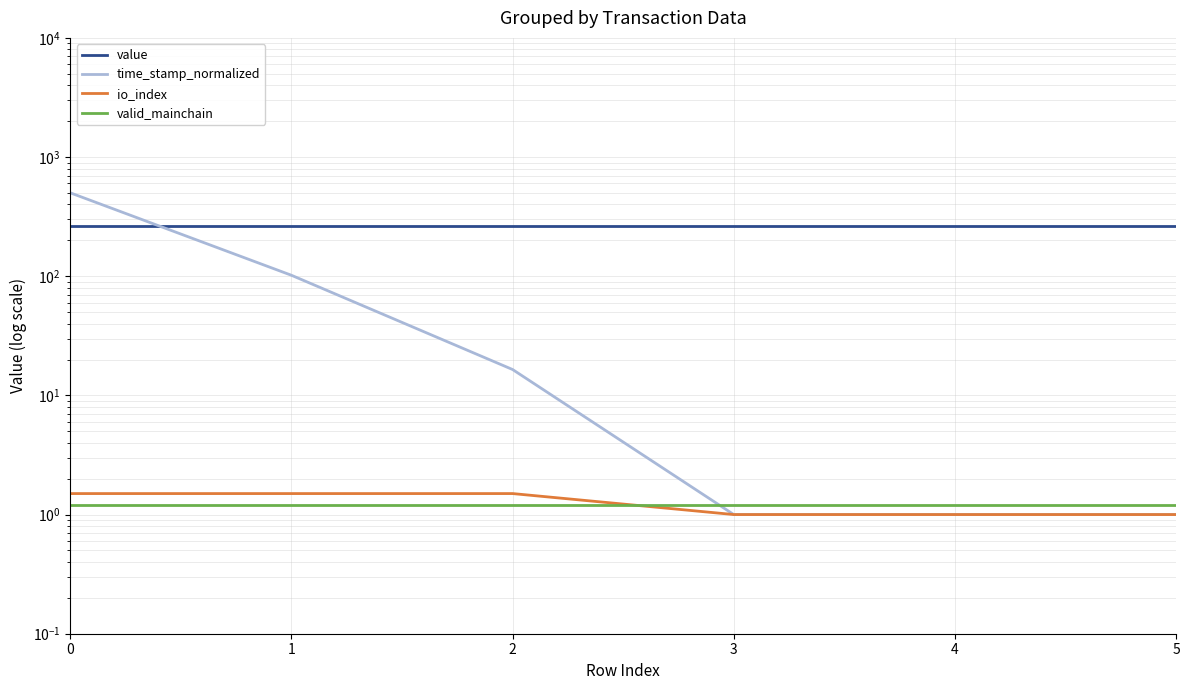

How many values in the time_stamp_normalized series exceed 16?

3